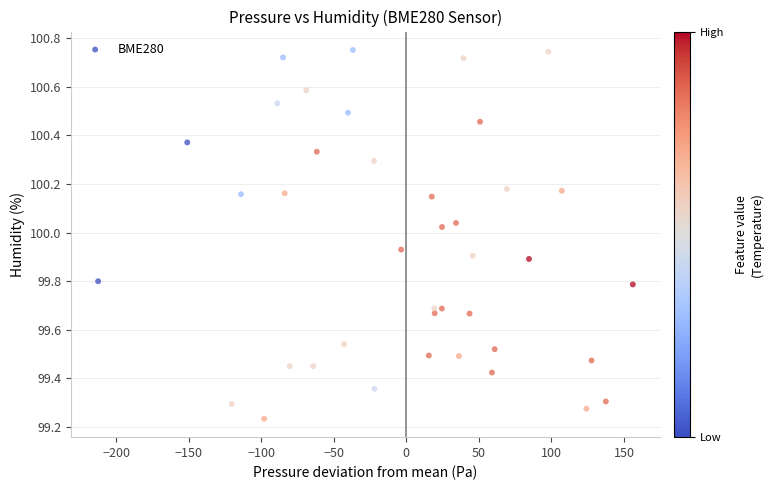

What is the range of Y values (max minus min)?

1.5